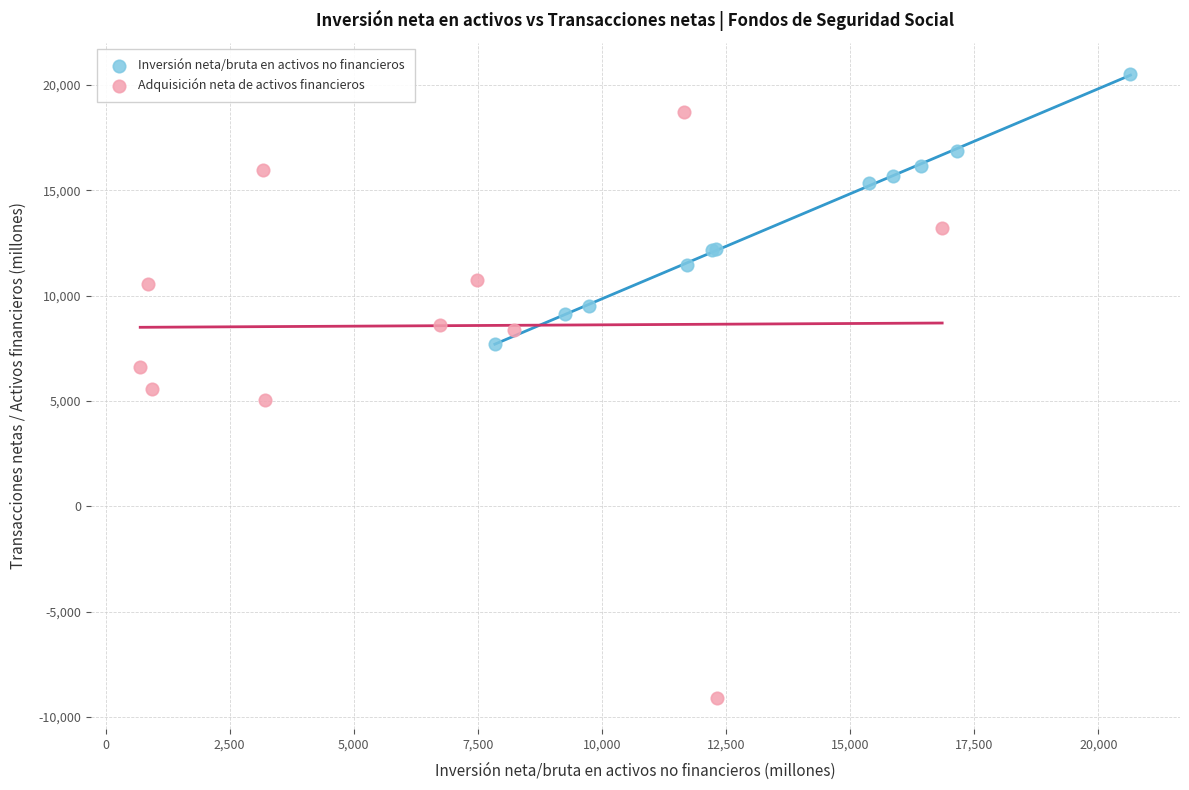

Which series reaches the minimum Y coordinate?

Adquisición neta de activos financieros